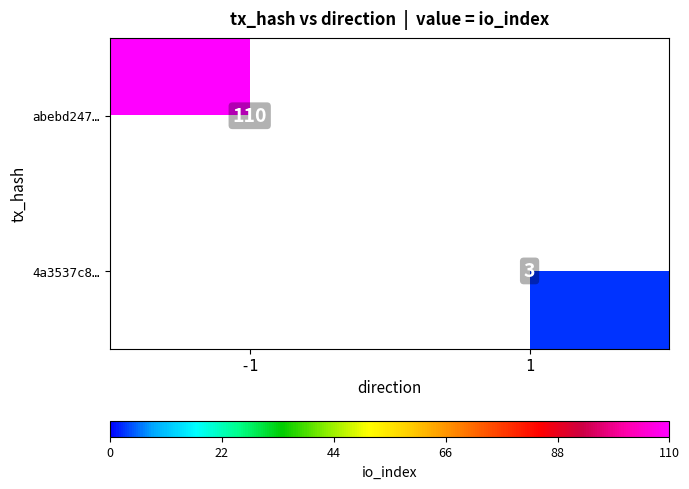

True or false: abebd247… has a value of 110 at -1.

True